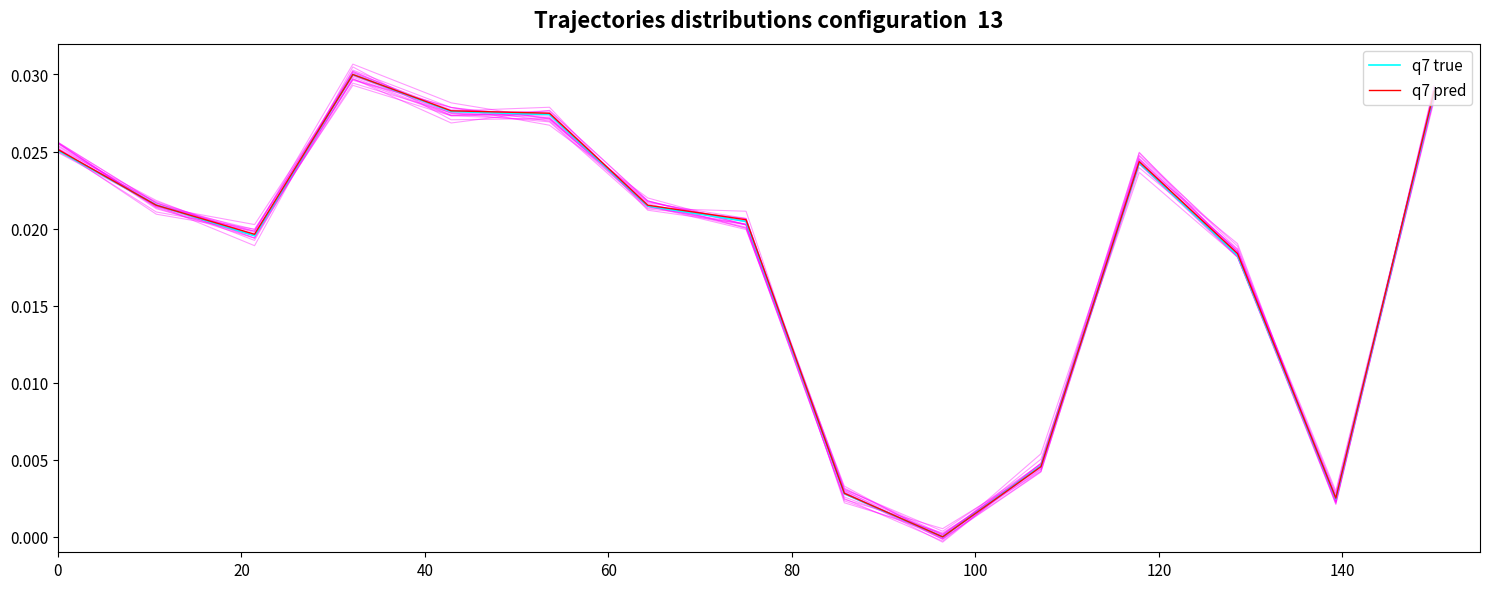

How many data points does each series have?

15